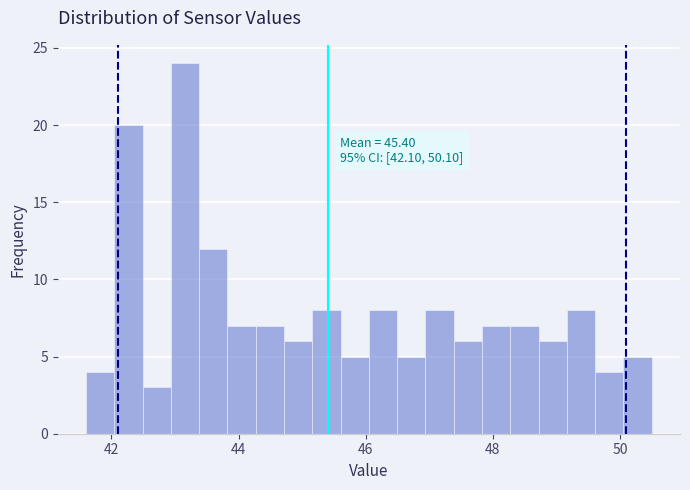

Around what value on the x-axis is the tallest bar? Give the approximate position of its centre, as read against the axis.

43.2